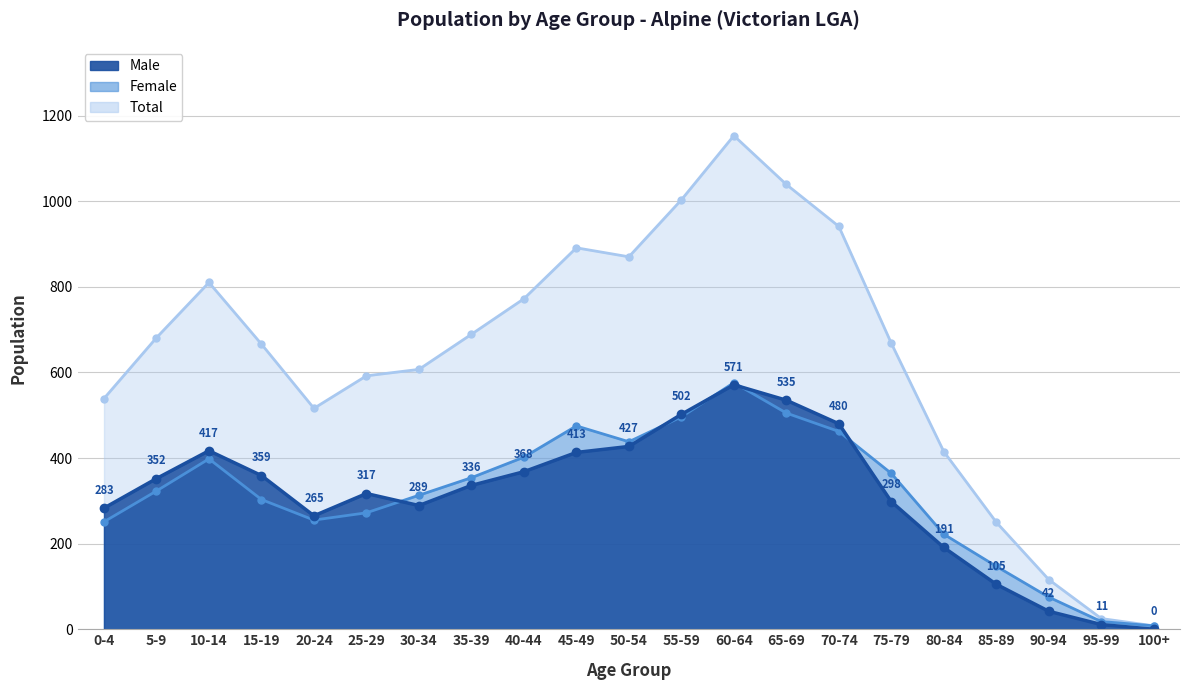

True or false: Total and Female intersect in this chart.

False